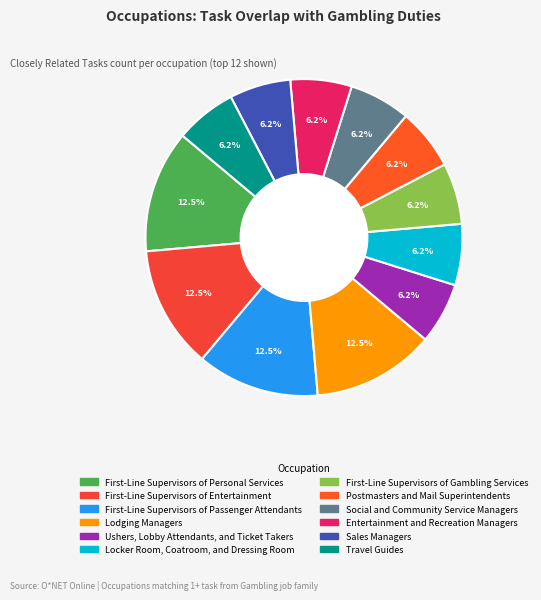

Which category has the biggest portion of the pie?

First-Line Supervisors of Personal Services